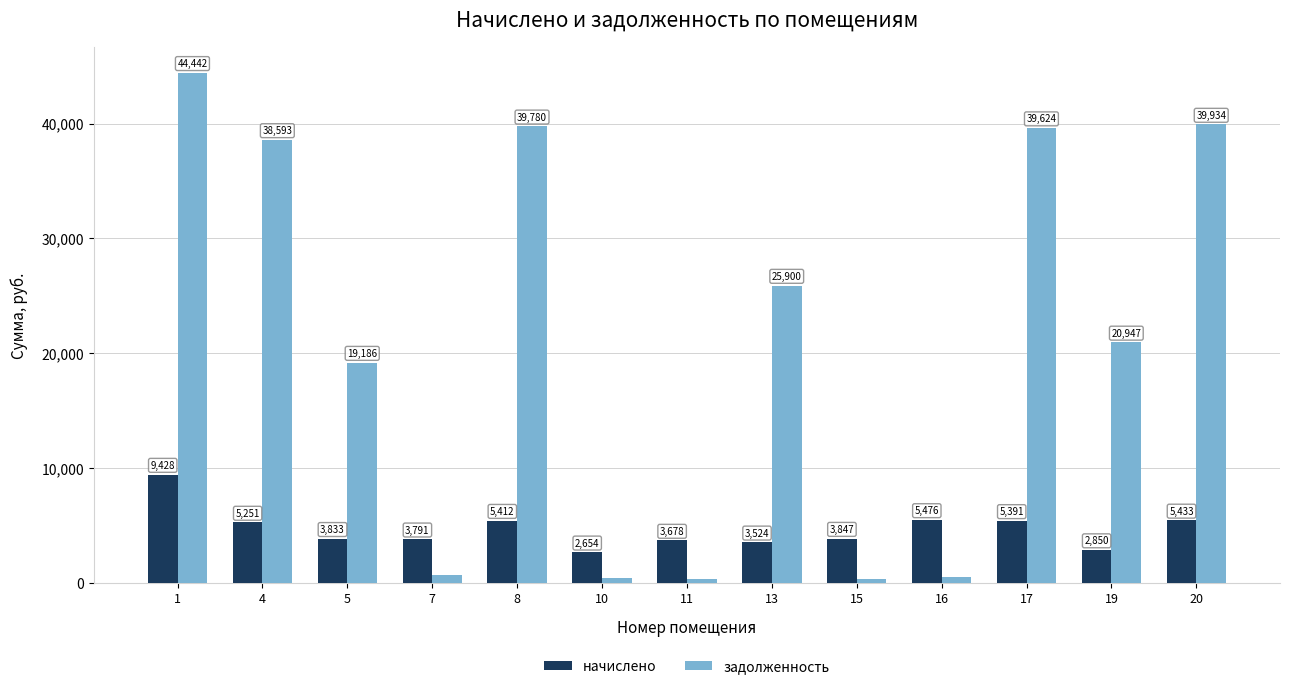

Rank the series at 15 from highest to lowest value.

начислено, задолженность